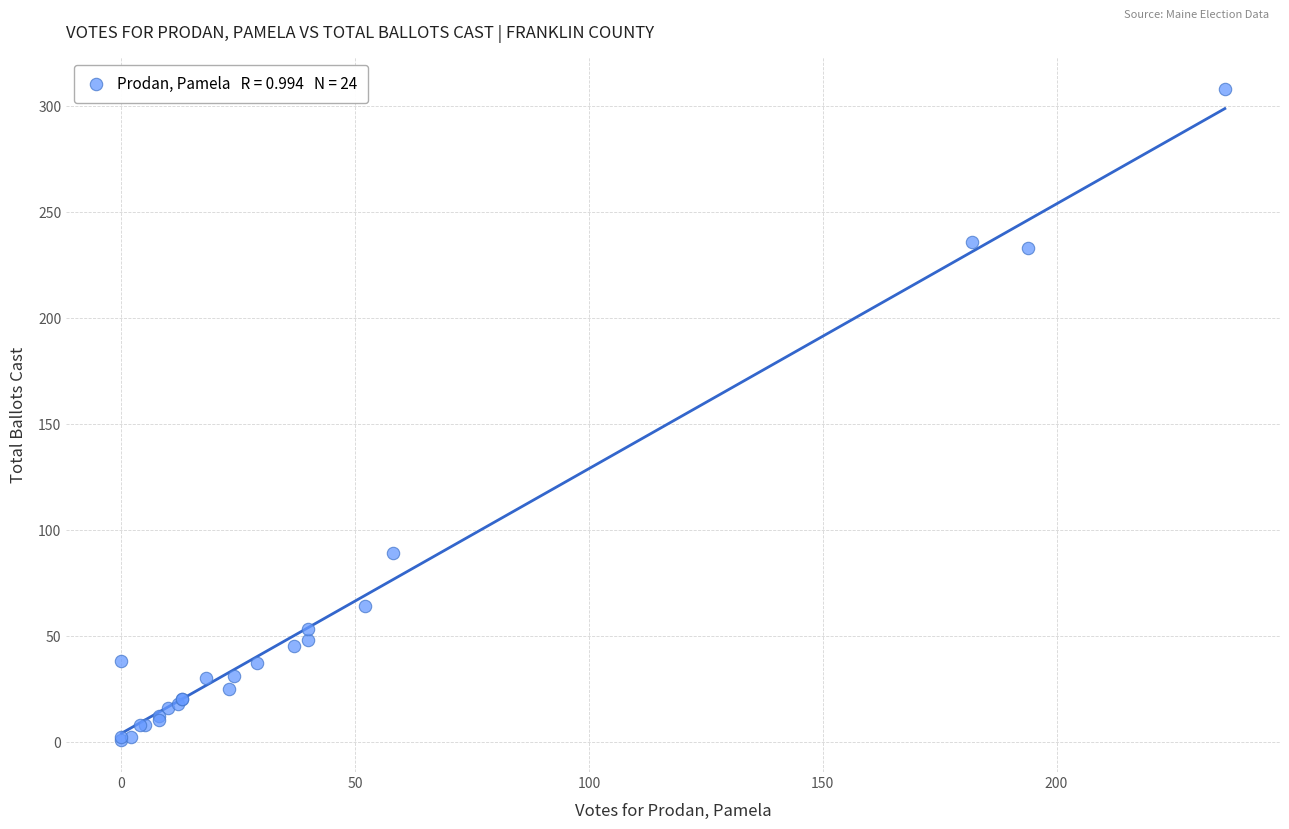

What Y value in the scatter plot is closest to 154?

89